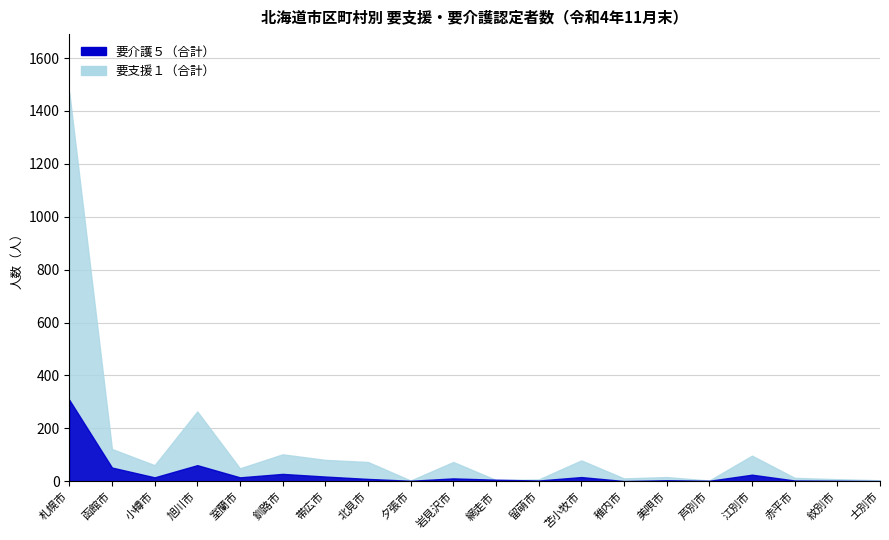

At which category does 要介護５（合計） reach its first local valley?

小樽市